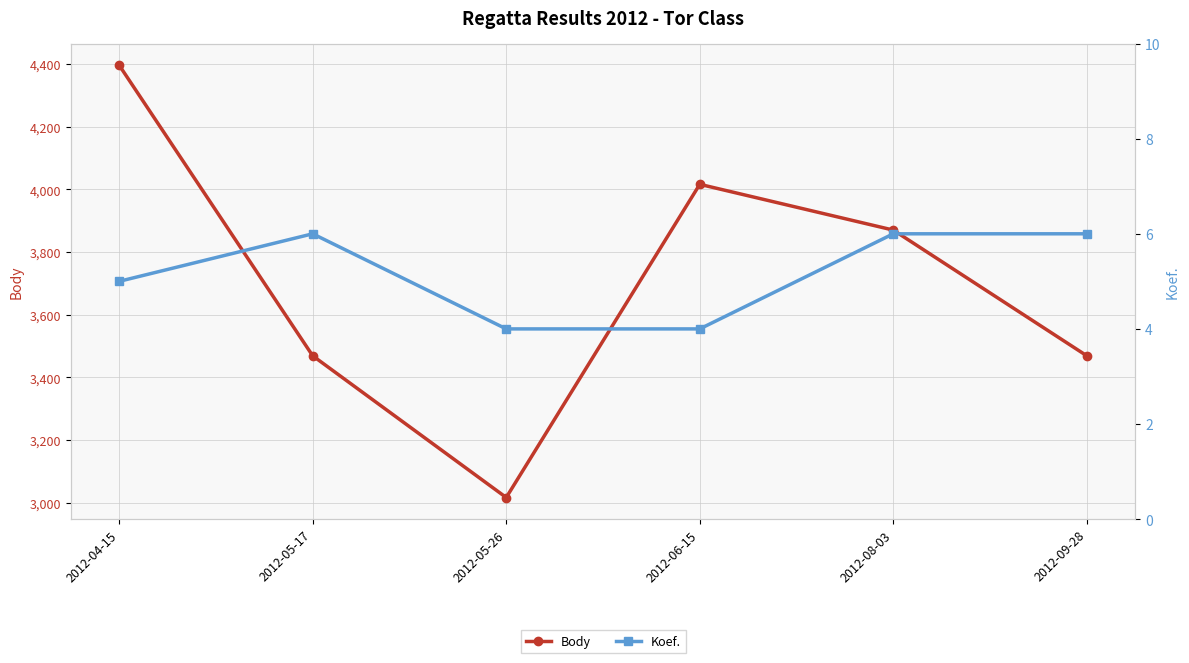

Where does the Body series first go above 3870?

2012-04-15